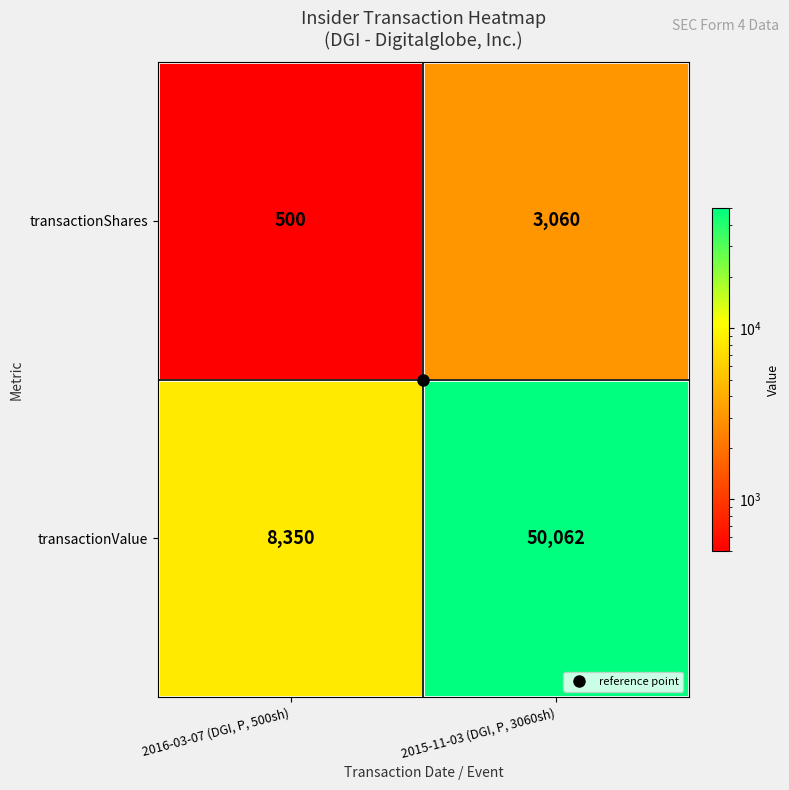

Count the number of data series in this chart.

2